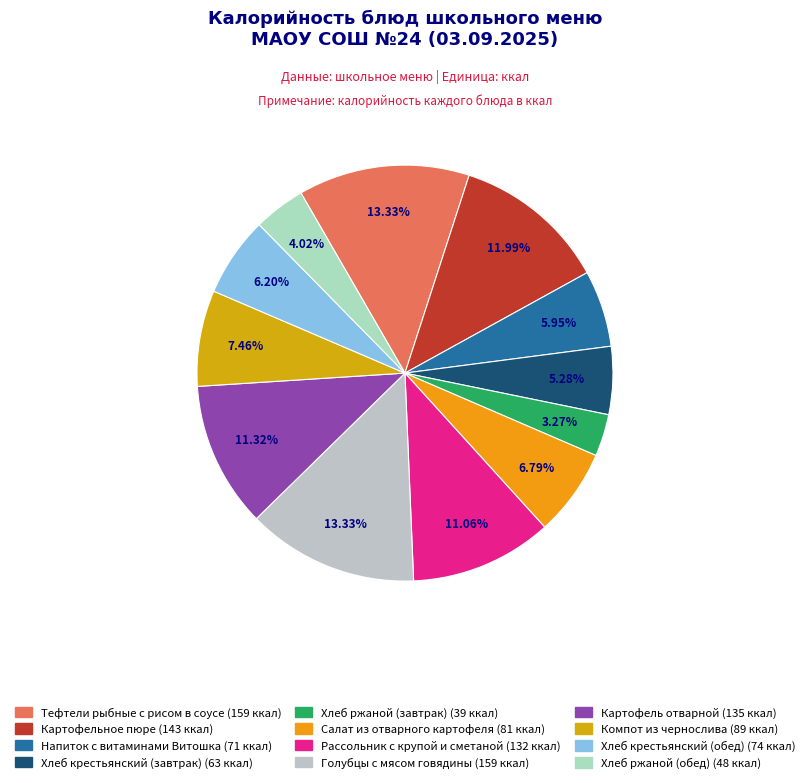

Is there a majority slice in this chart?

No